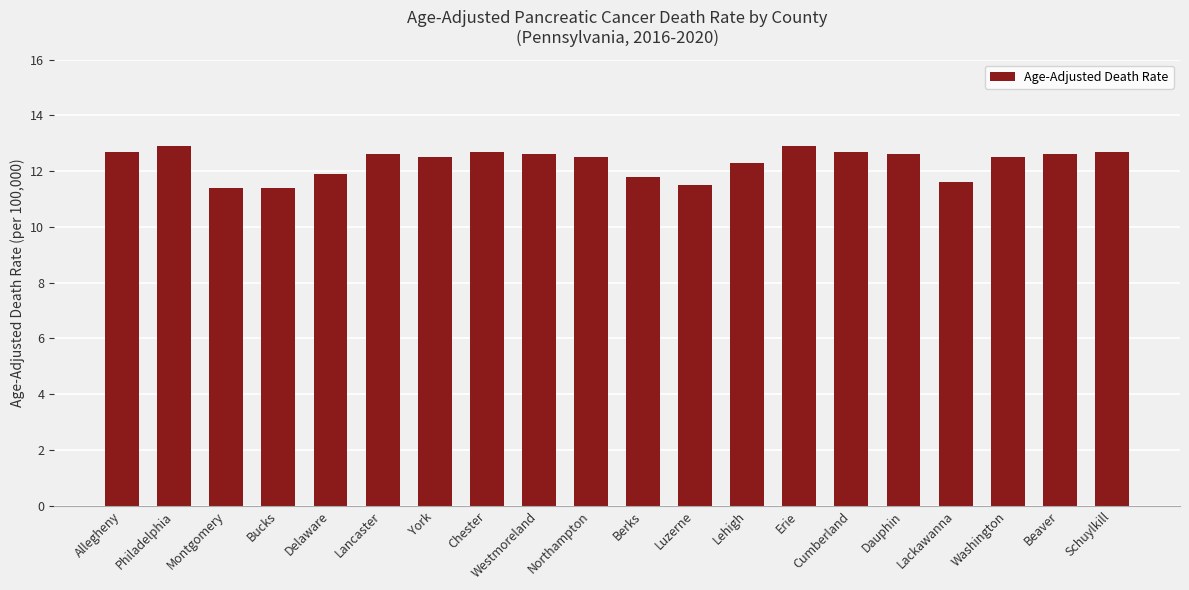

What is the smallest value displayed?

11.4